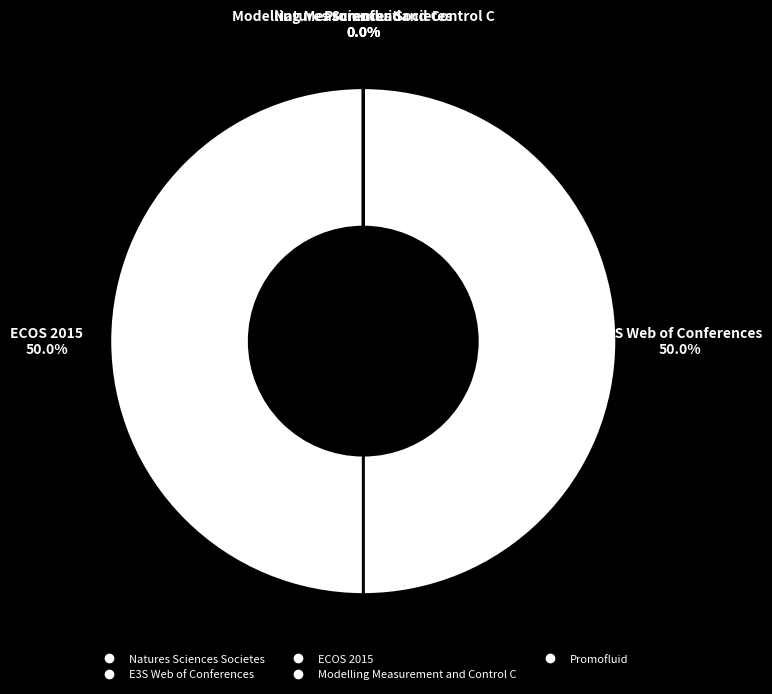

How many slices are in this pie chart?

5